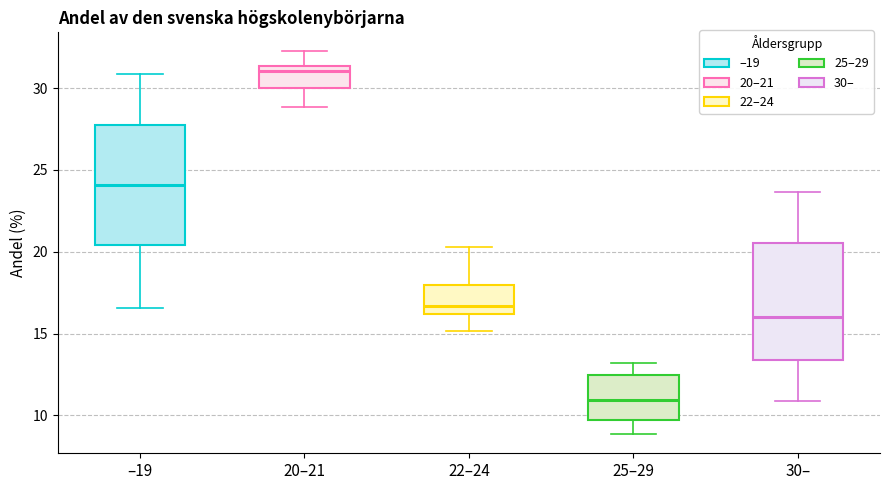

Reading left to right, read every box against the y-axis: the position of its median line, the range the box covers, and the ends of its whiskers. The values are not printed on the chart, so give them approximately, as read against the axis.

–19: median 24.0, box 20.5 to 27.5, whiskers 16.5 to 31.0
20–21: median 31.0, box 30.0 to 31.5, whiskers 29.0 to 32.0
22–24: median 16.5, box 16.0 to 18.0, whiskers 15.0 to 20.5
25–29: median 11.0, box 9.5 to 12.5, whiskers 9.0 to 13.0
30–: median 16.0, box 13.5 to 20.5, whiskers 11.0 to 23.5